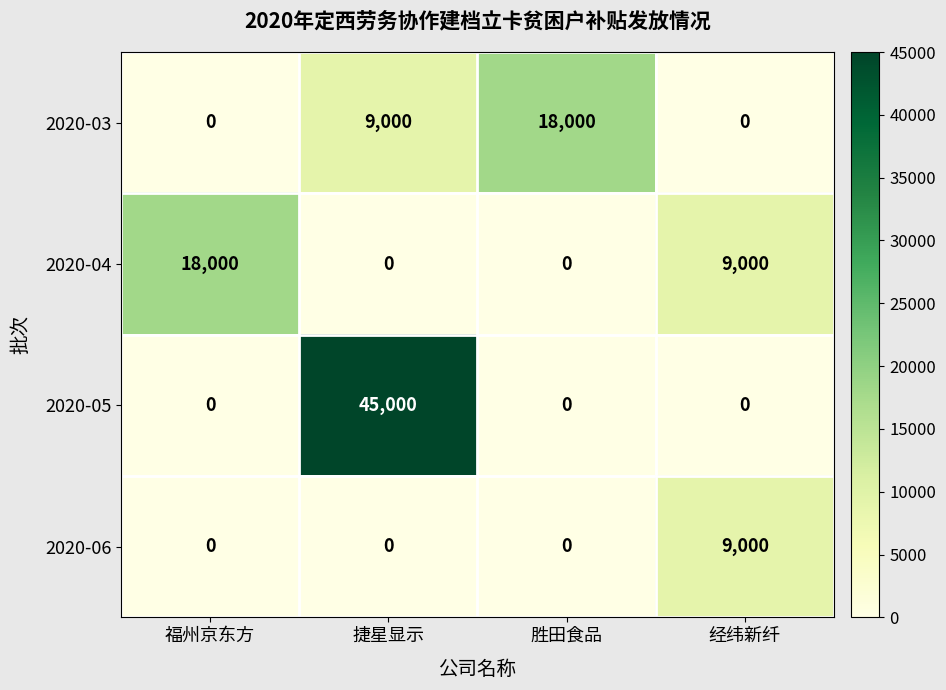

Which series has the widest spread of values?

2020-05